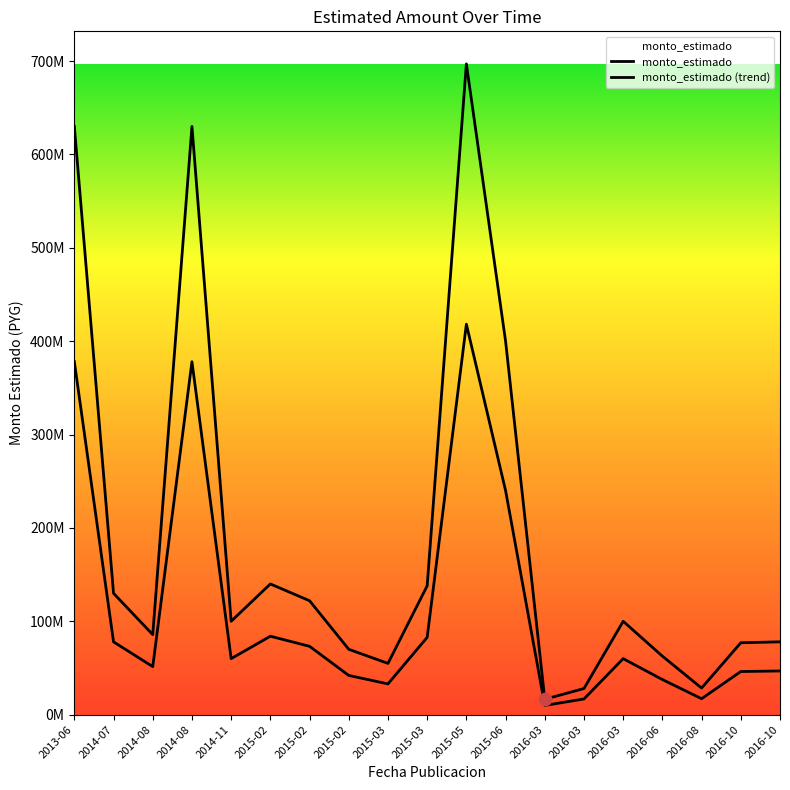

What is the change in value from 2014-08 to 2015-06?

-137997921